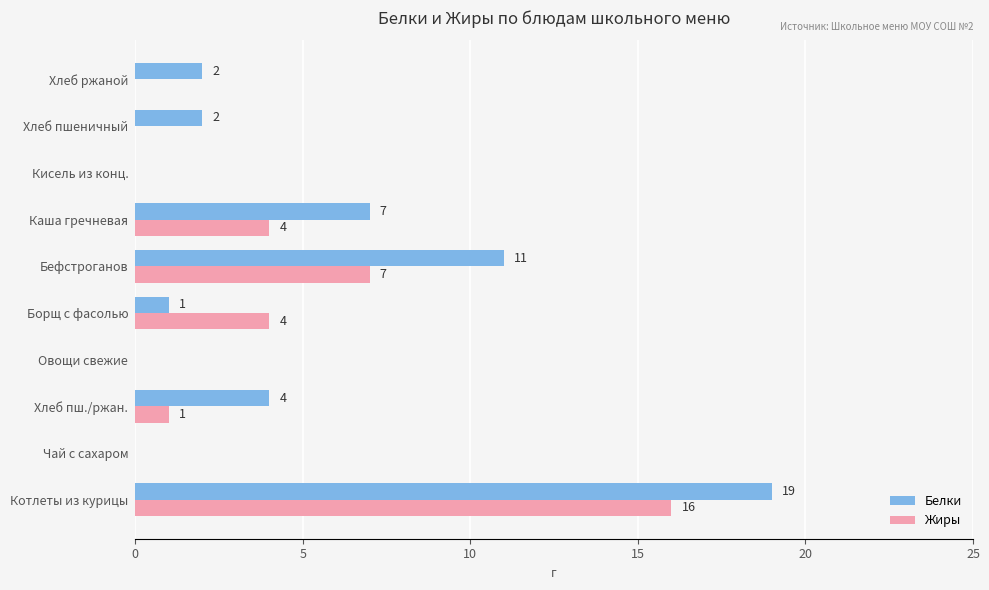

What is the sum of the Жиры values at Борщ с фасолью and Котлеты из курицы?

20